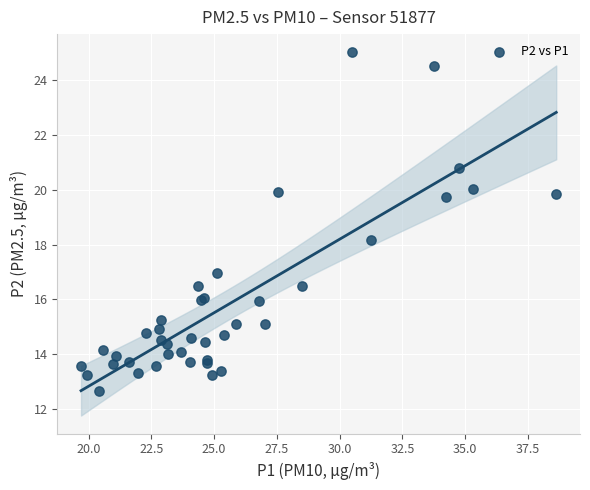

What Y value in the scatter plot is closest to 18?

18.2